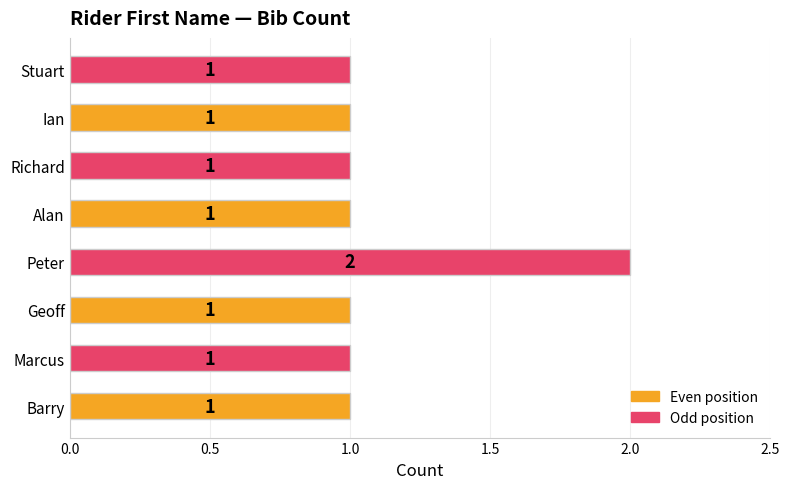

Count the values in the range 1 to 2.

8